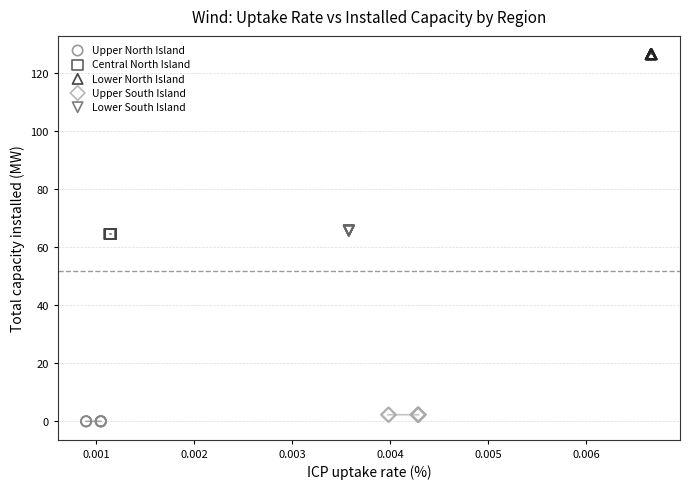

Which series reaches the maximum Y coordinate?

Lower North Island